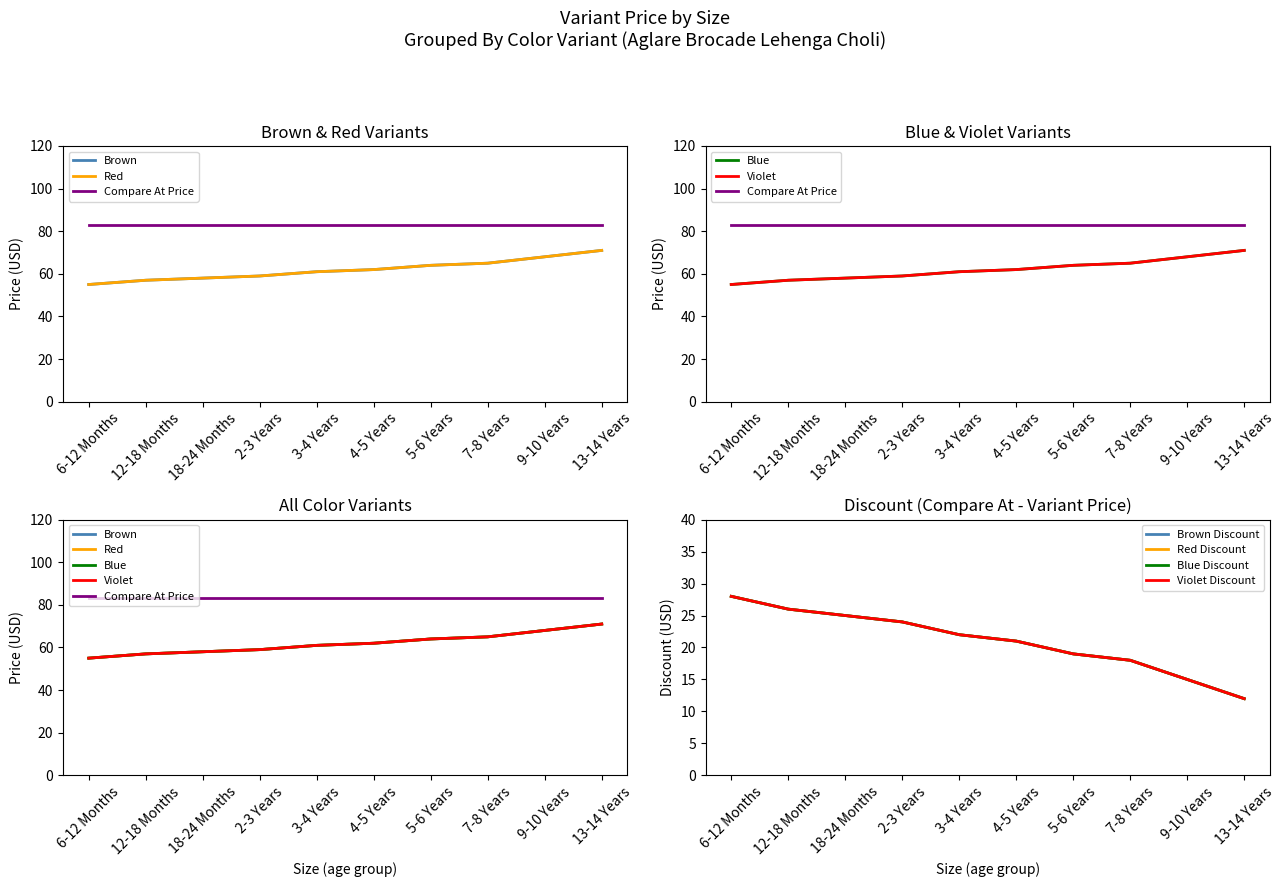

What is the label of the 3rd point from the right?

7-8 Years